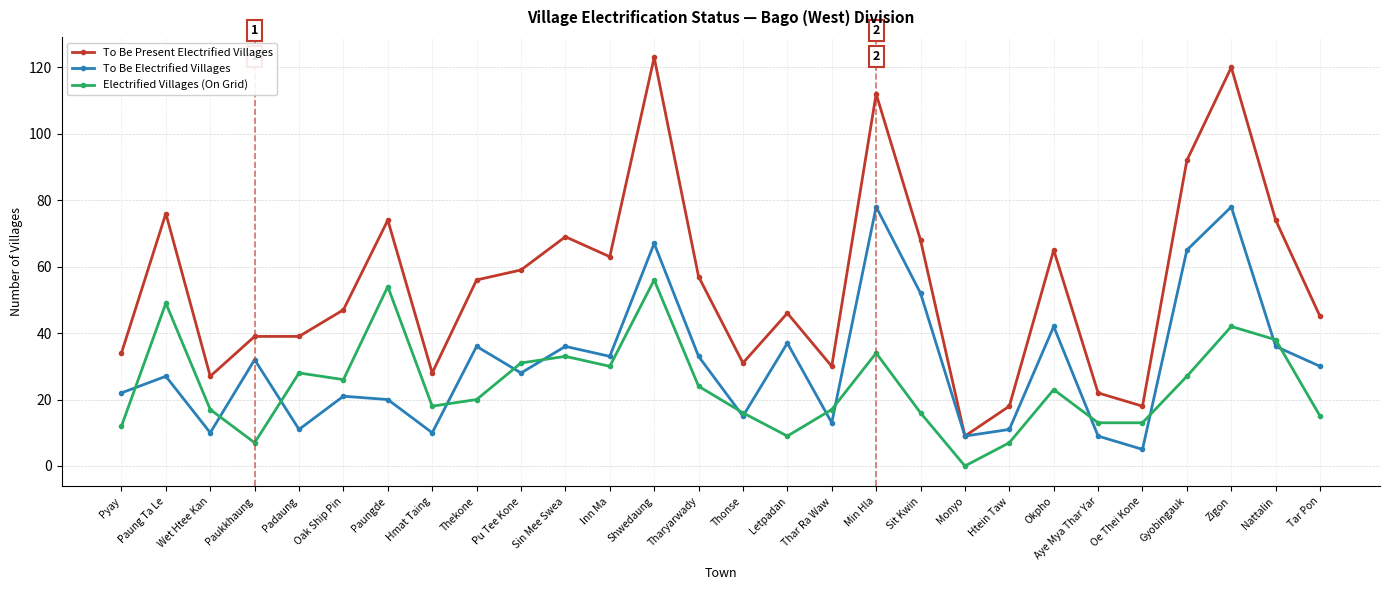

Reading left to right, list all the values displayed in this chart.

To Be Present Electrified Villages: 34	76	27	39	39	47	74	28	56	59	69	63	123	57	31	46	30	112	68	9	18	65	22	18	92	120	74	45
To Be Electrified Villages: 22	27	10	32	11	21	20	10	36	28	36	33	67	33	15	37	13	78	52	9	11	42	9	5	65	78	36	30
Electrified Villages (On Grid): 12	49	17	7	28	26	54	18	20	31	33	30	56	24	16	9	17	34	16	0	7	23	13	13	27	42	38	15